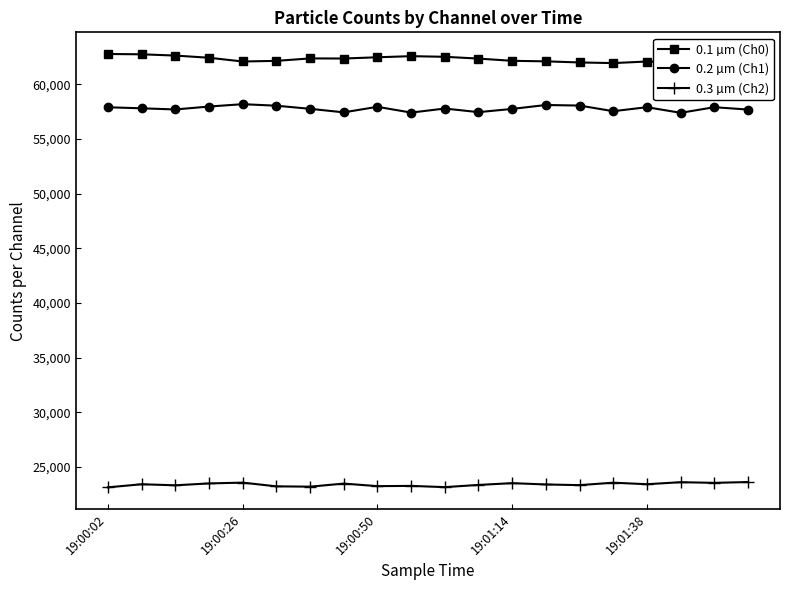

At how many categories does at least one series exceed 52287?

20